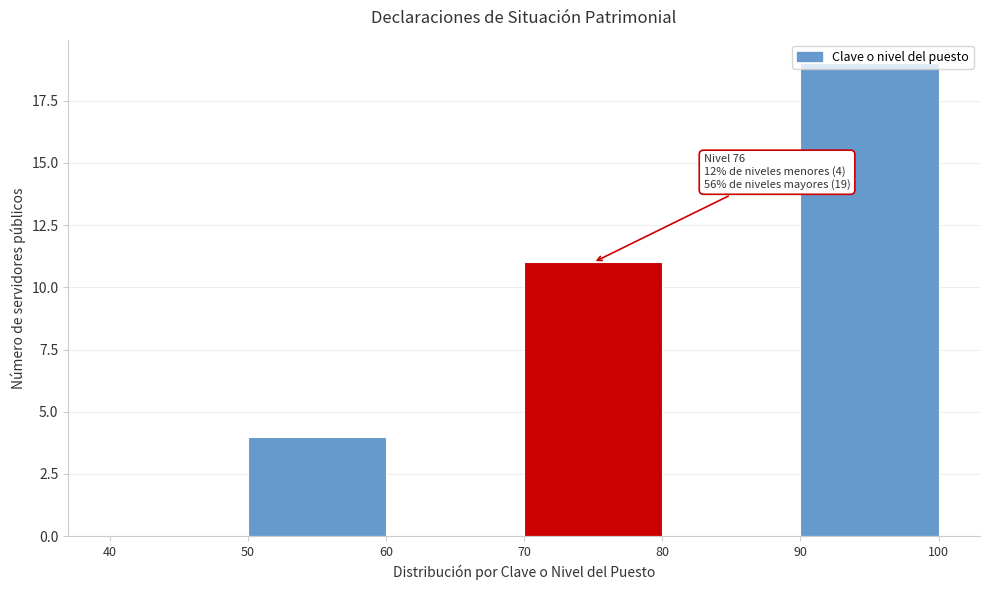

Which range on the x-axis has the tallest bar?

90 to 100